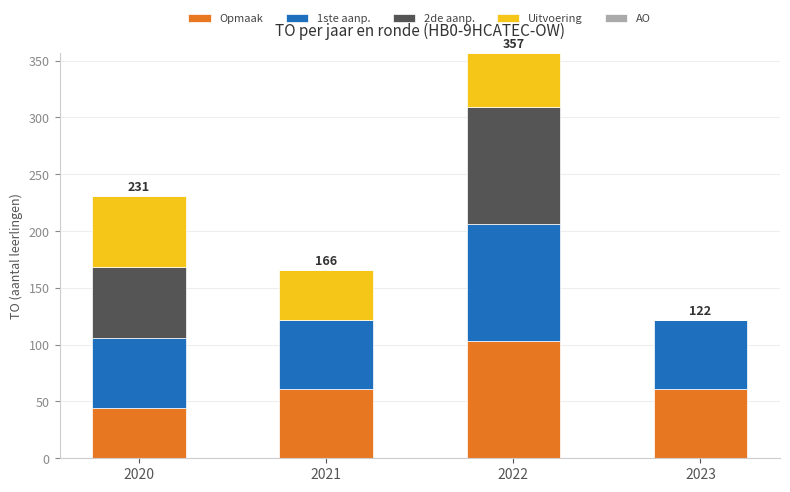

What is the highest value of the Opmaak series?

103